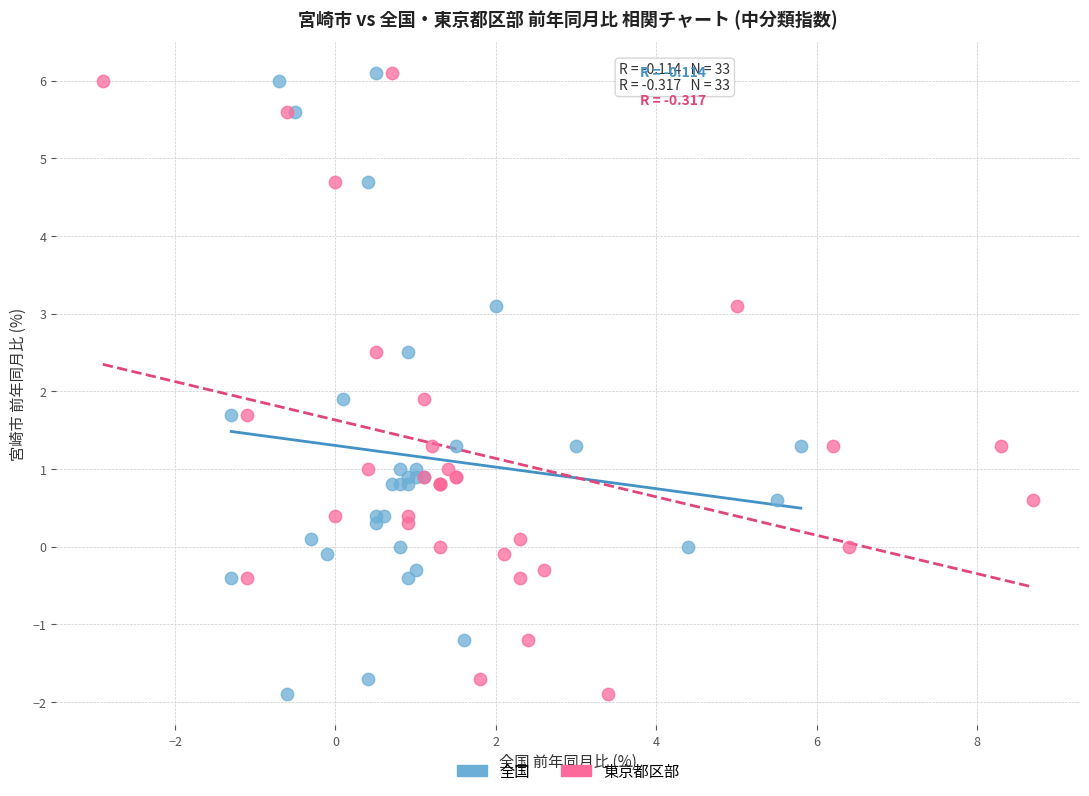

What are all the series names shown in the legend?

全国, 東京都区部